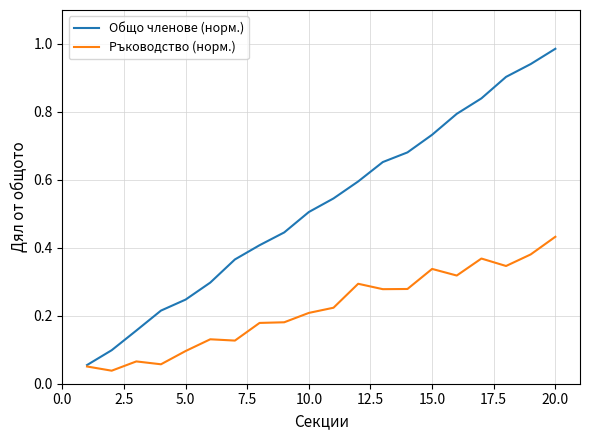

List the series in order of their peak value, lowest first.

Ръководство (норм.), Общо членове (норм.)